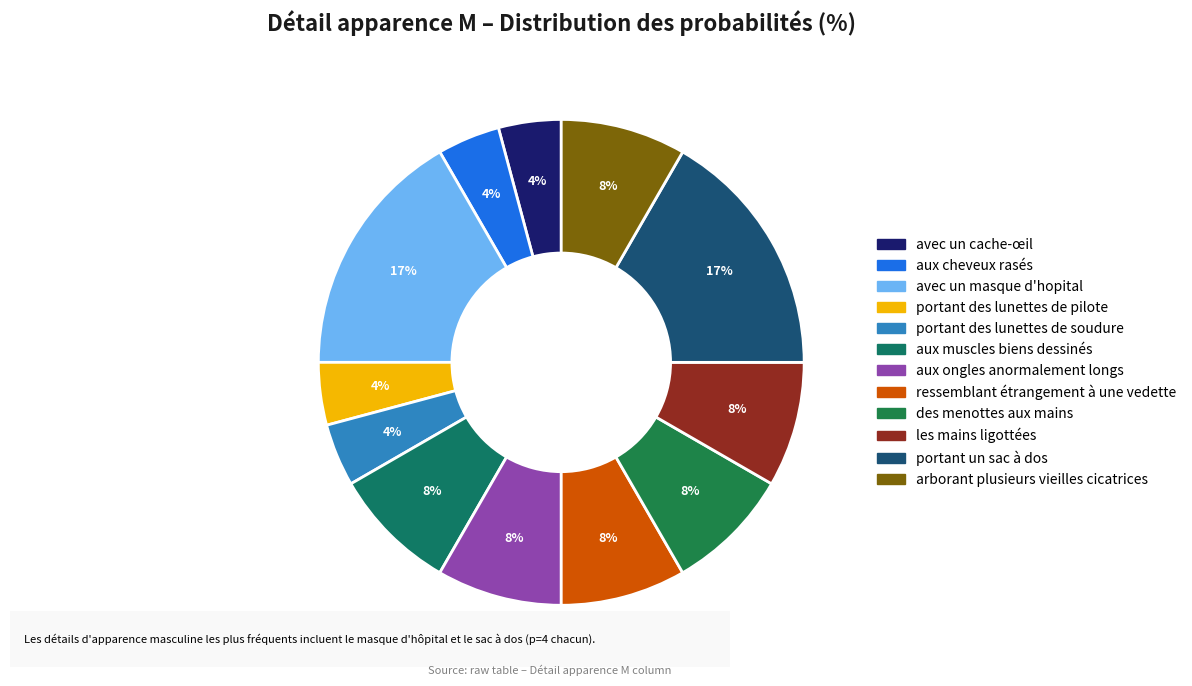

Which has a higher value, avec un masque d'hopital or les mains ligottées?

avec un masque d'hopital